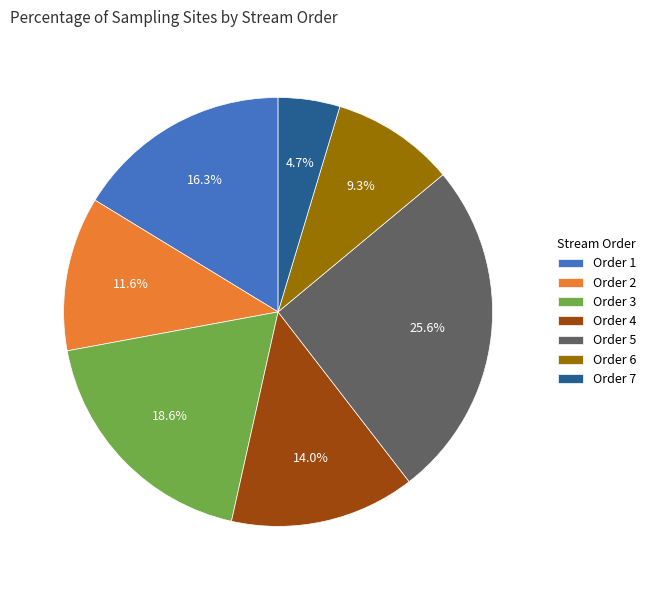

Does any single category account for the majority?

No